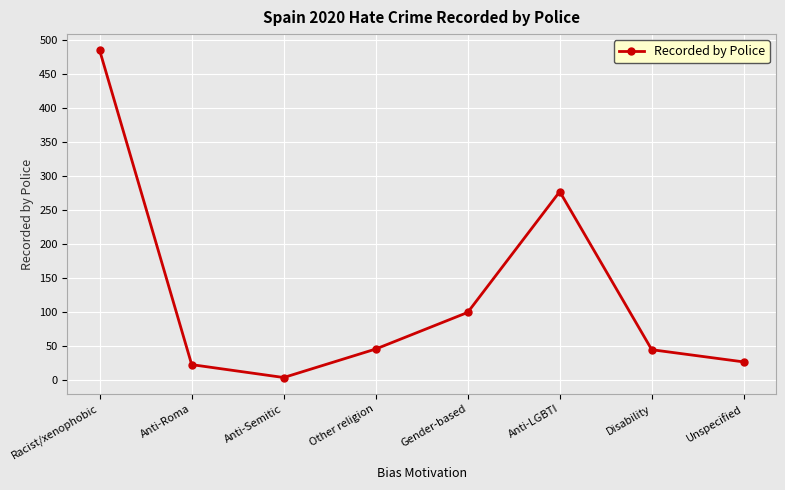

Where is the first local maximum?

Anti-LGBTI